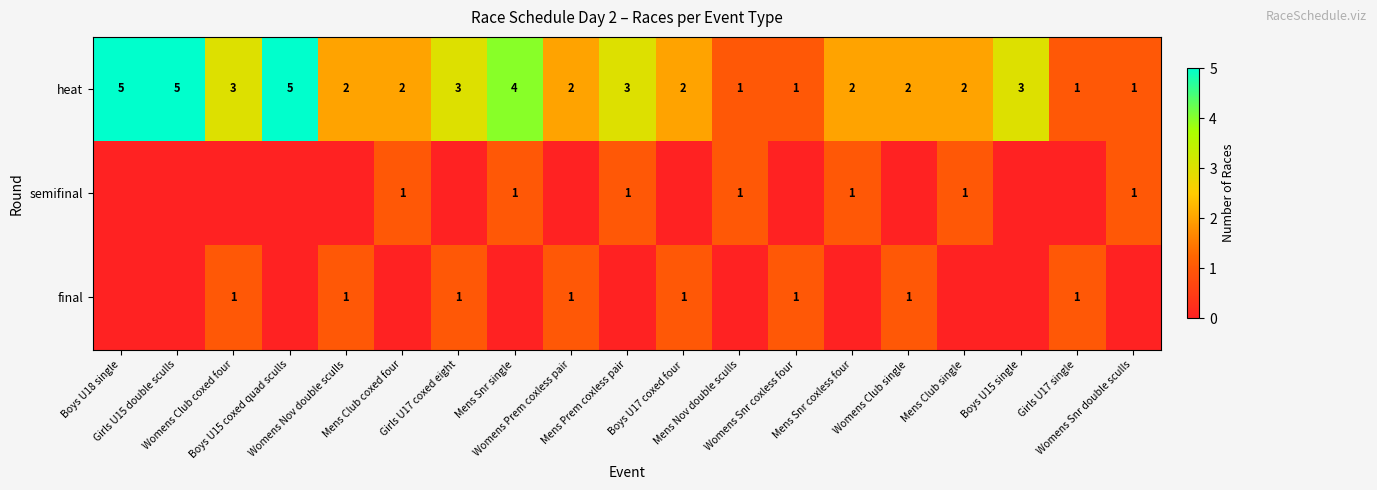

What is the difference between the maximum and second lowest values in the heat series?

4